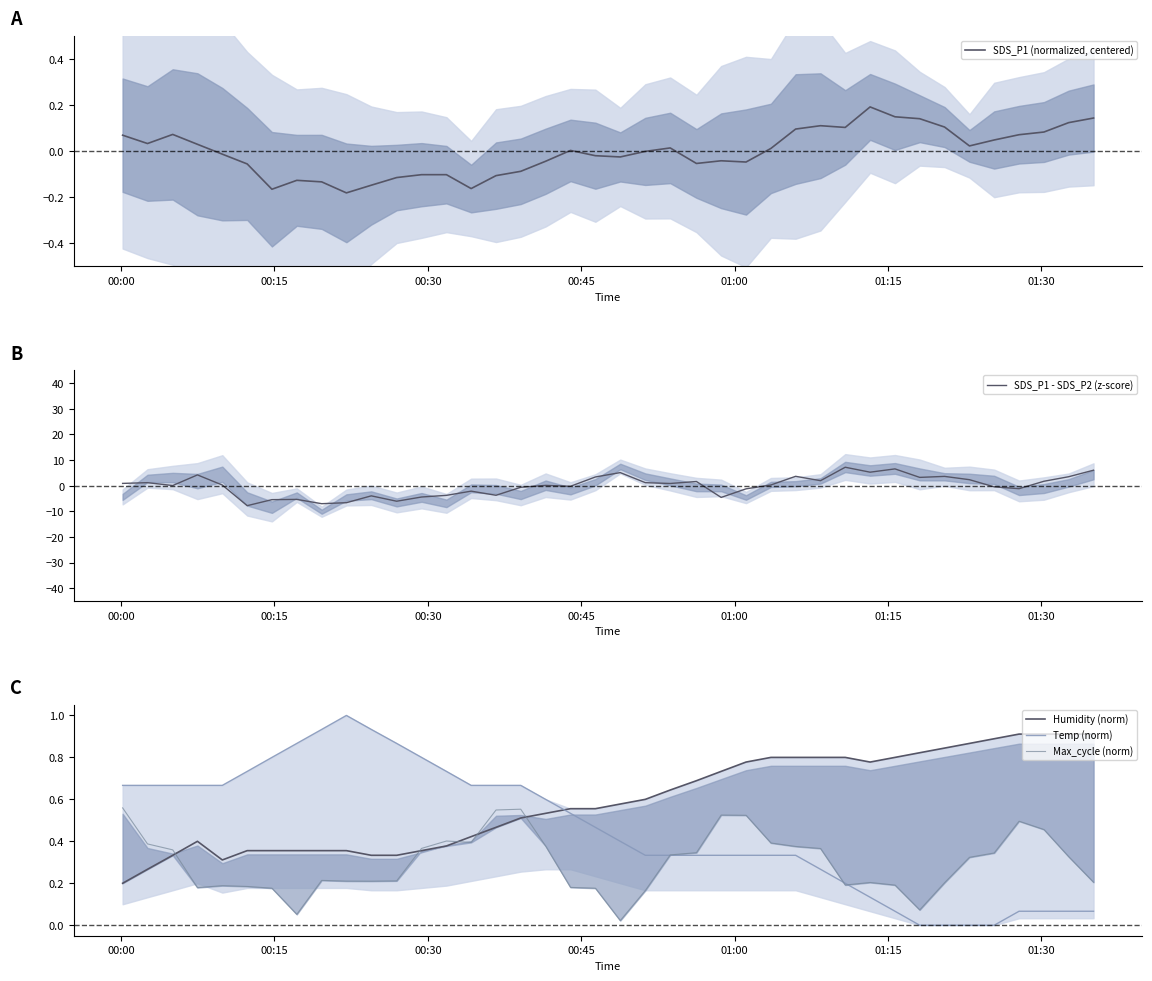

True or false: Temp (norm) and Humidity (norm) cross at least once.

True